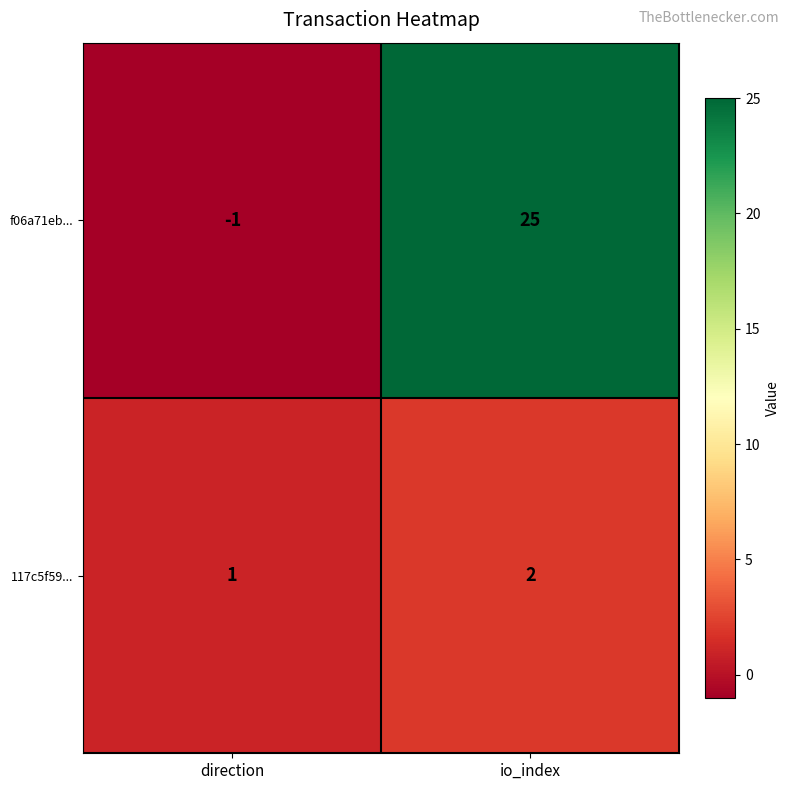

What is the difference between the highest and lowest values at direction?

2